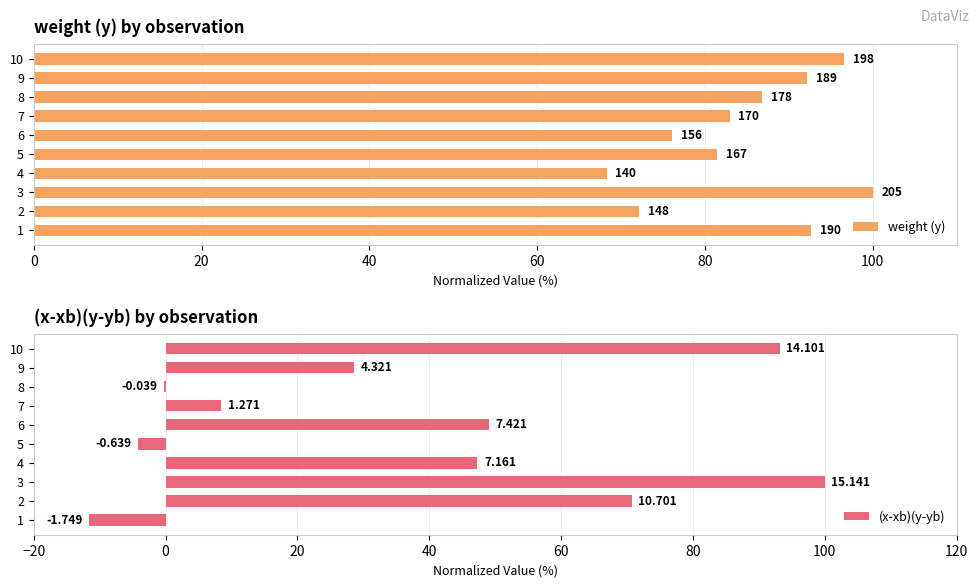

How many series are shown in this chart?

2